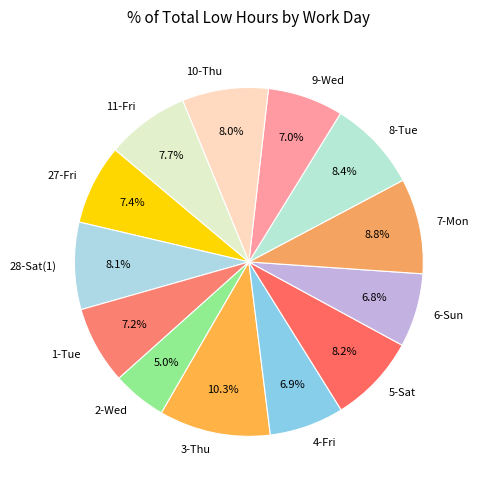

Between 28-Sat(1) and 1-Tue, which is larger?

28-Sat(1)